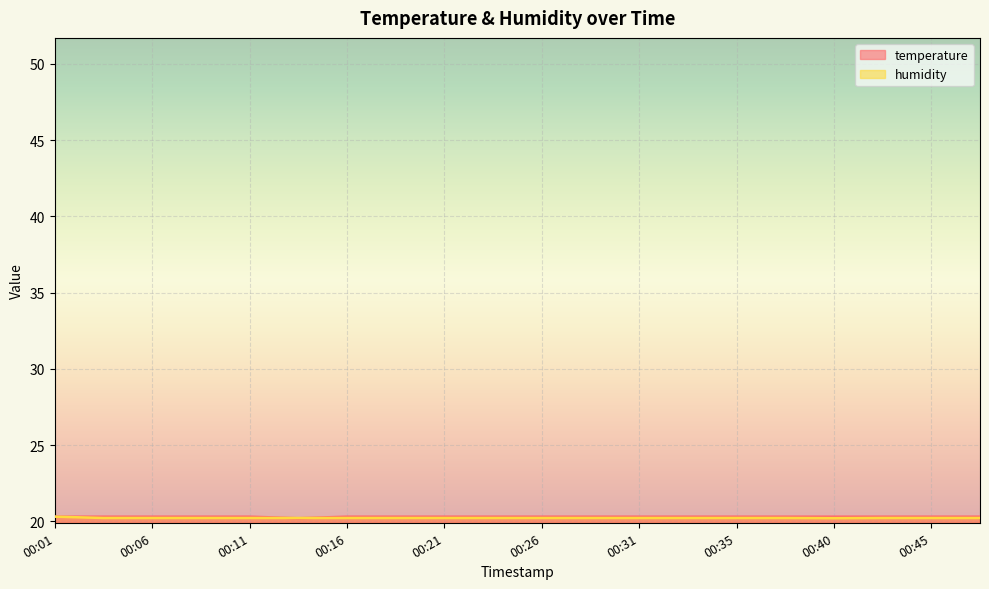

What is the highest value of the temperature series?

20.3